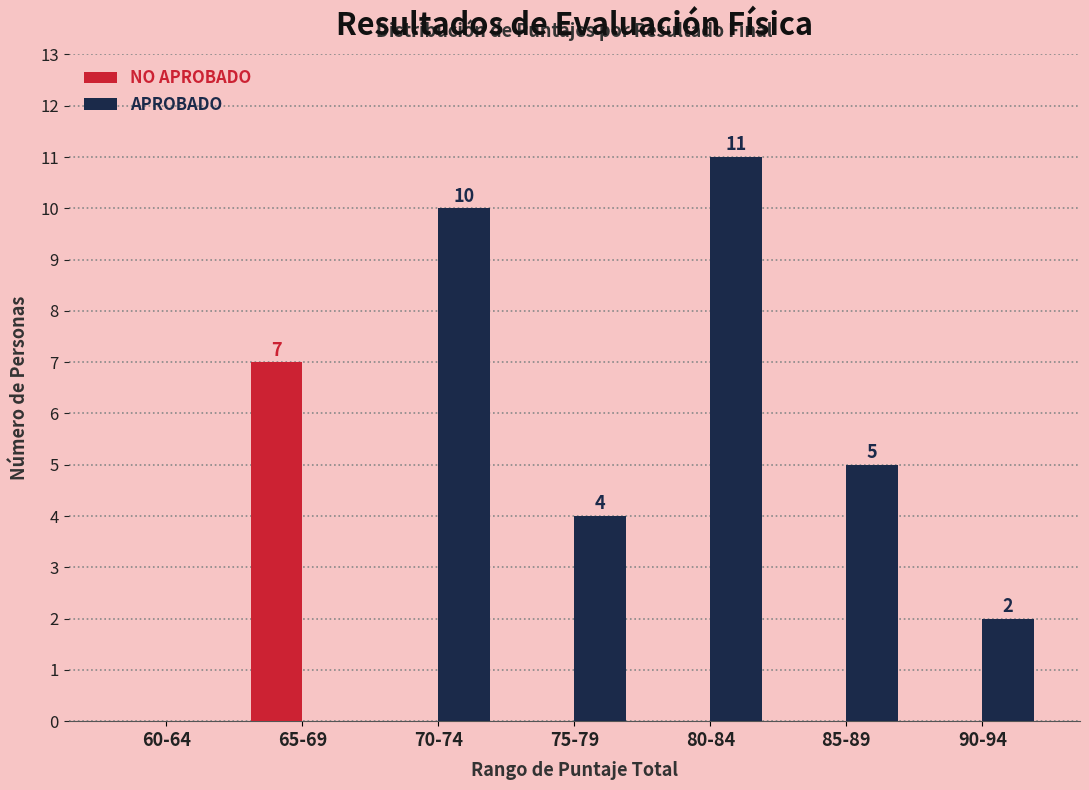

Which series changed the most between 85-89 and 90-94?

APROBADO